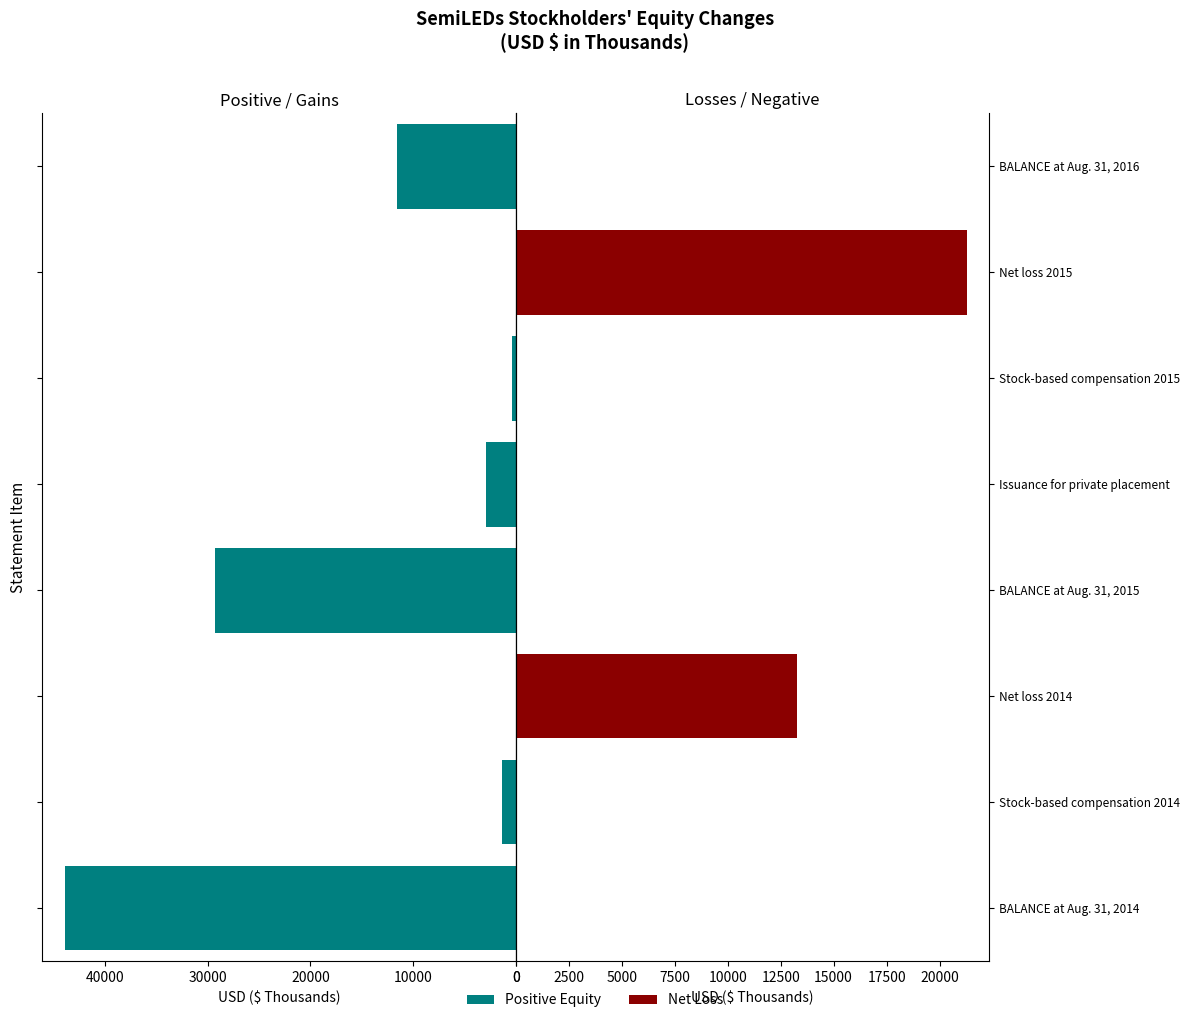

How many values in the Positive Equity series are below 2885?

4